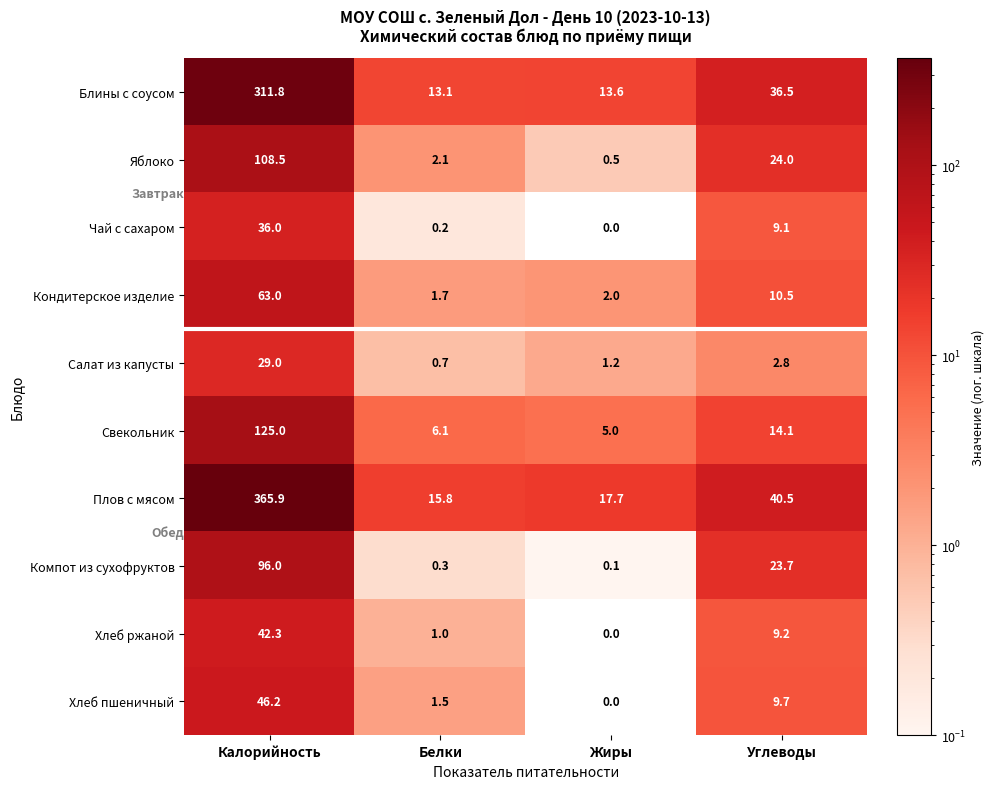

What is the sum of all Кондитерское изделие values?

77.2